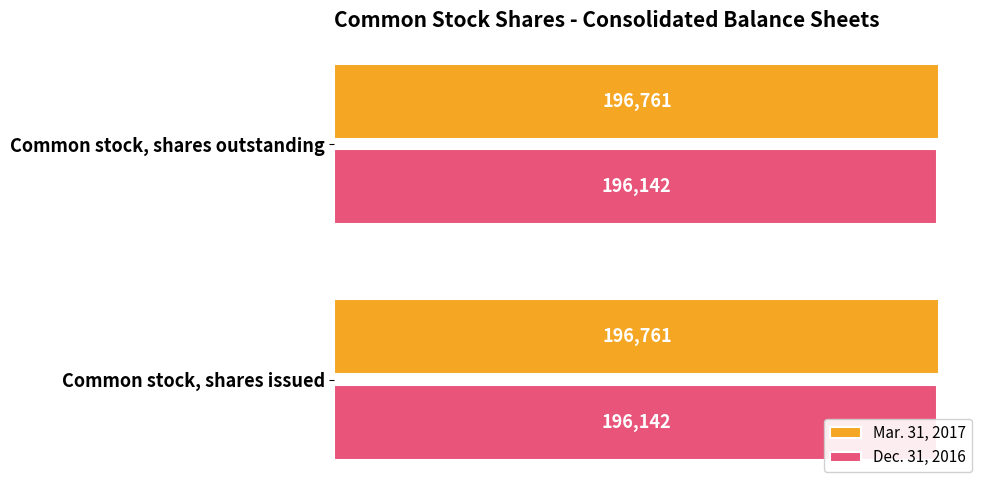

What is the total value across all series at Common stock, shares issued?

392903